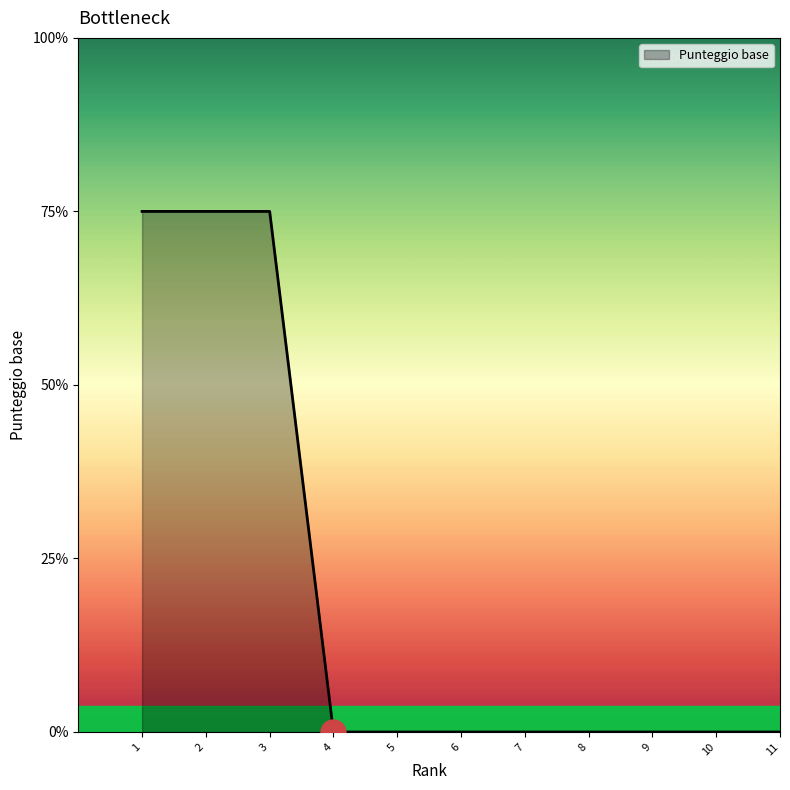

Count the values in the range 0 to 3.

11